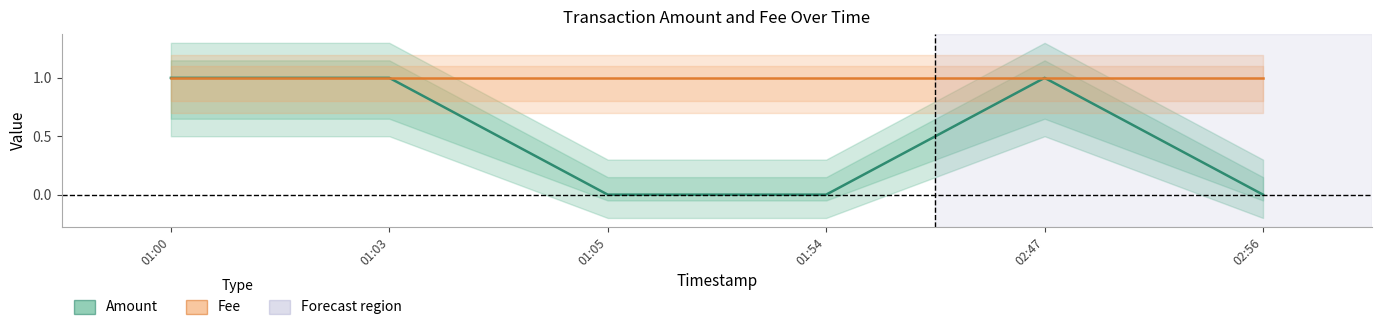

What is the label of the 1st point from the left?

01:00